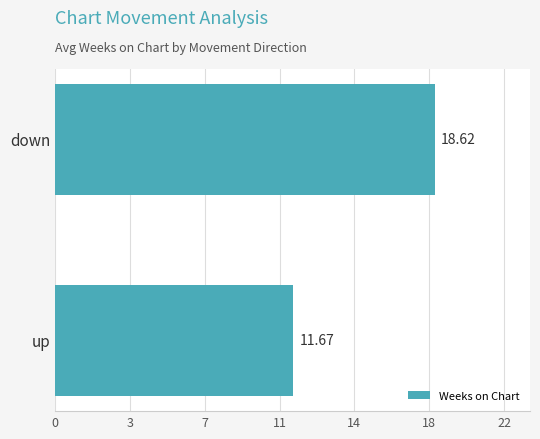

How many data points are less than 18?

1